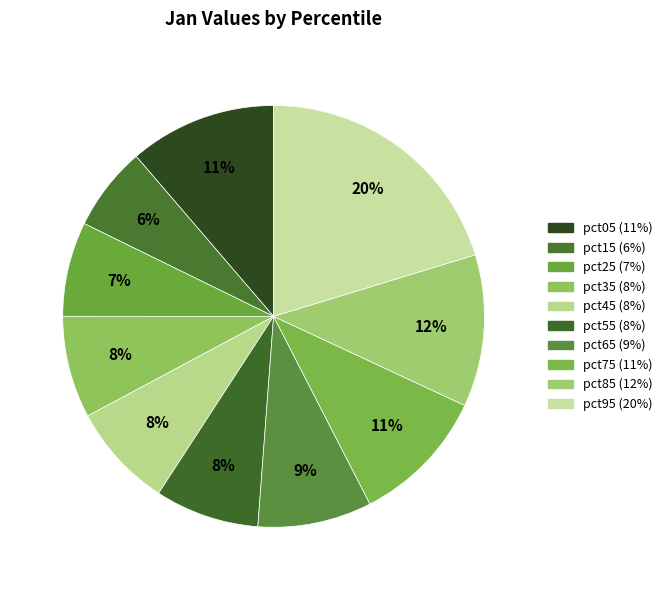

What is the total percentage of pct25 and pct65?

16.0%